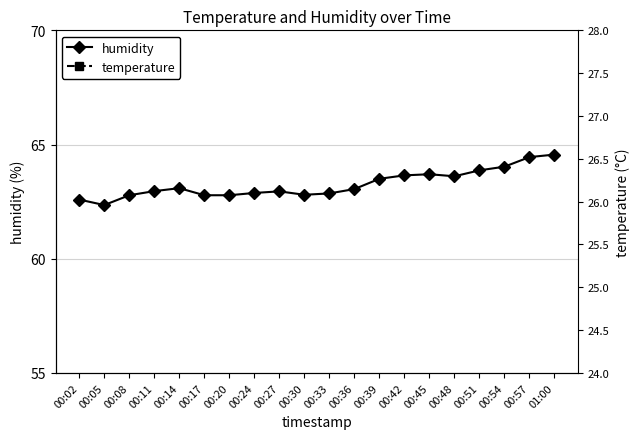

Does the chart display data point markers on the line(s)?

Yes